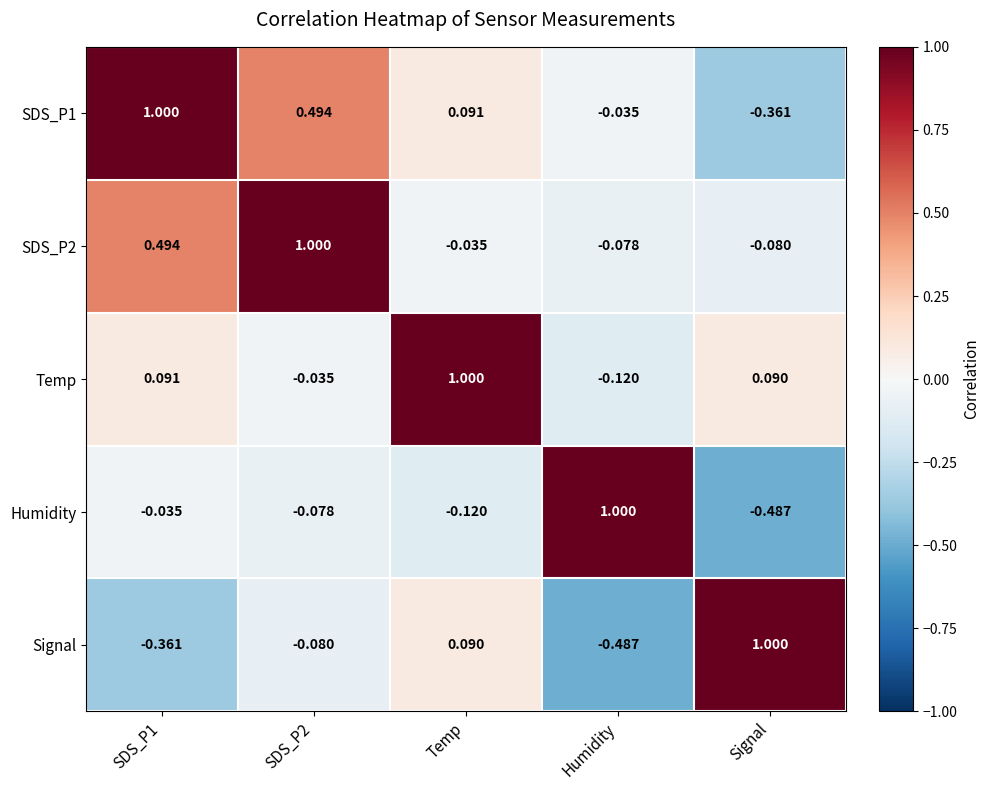

Which category has the lowest value in the Temp series?

Humidity